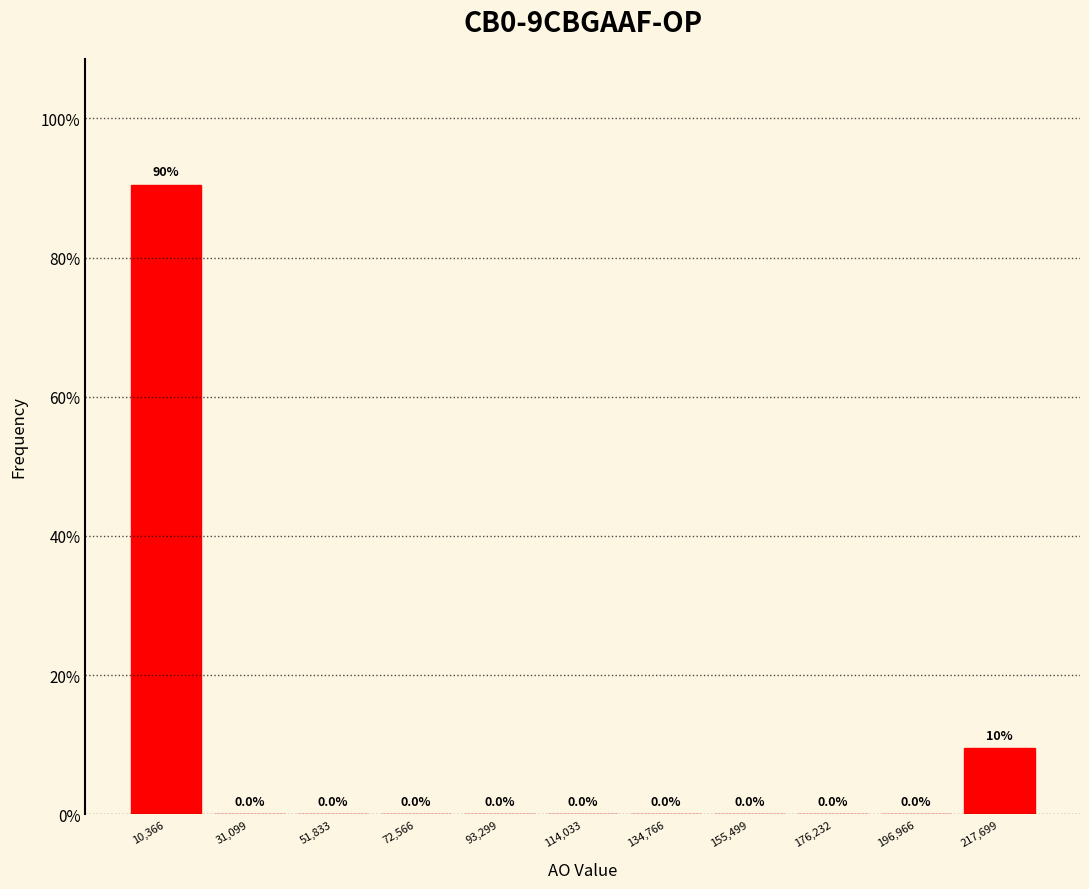

Which range on the x-axis has the tallest bar?

0 to 20000